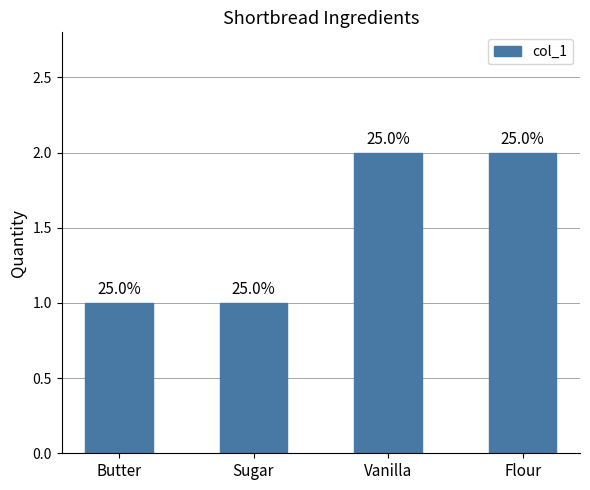

How many bars are there in total?

4